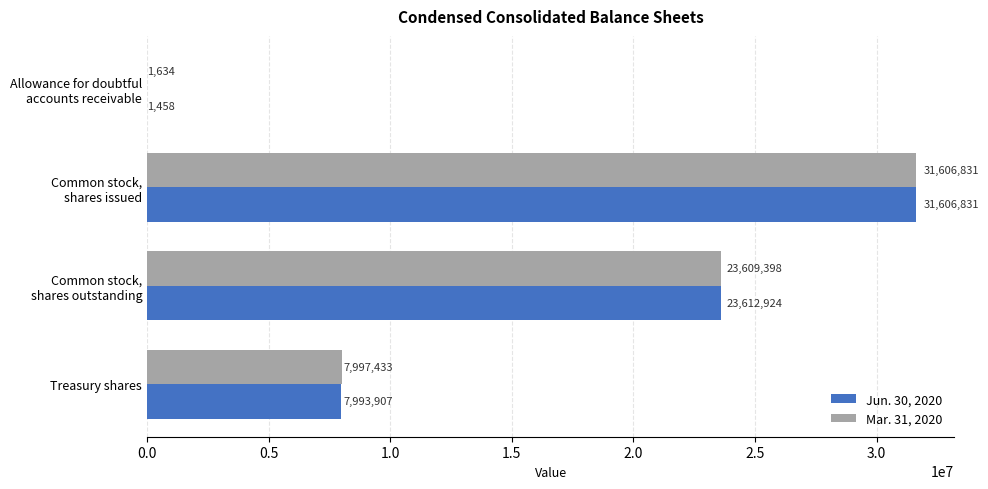

Is it true that Jun. 30, 2020 equals 7993907 at Treasury shares?

True